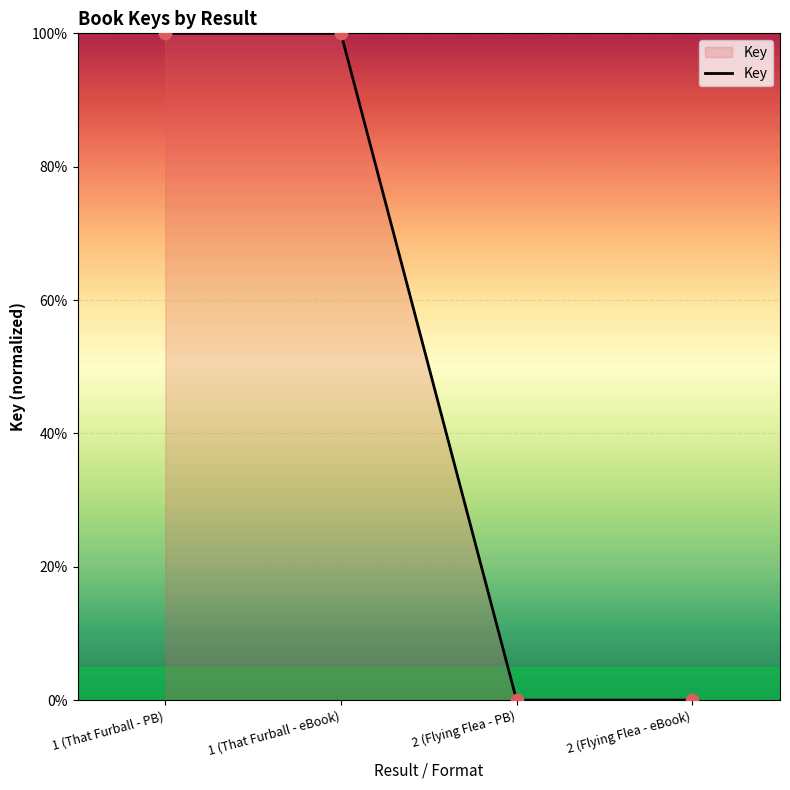

What is the ratio of the value at 1 (That Furball - eBook) to the value at 1 (That Furball - PB)?

1.0